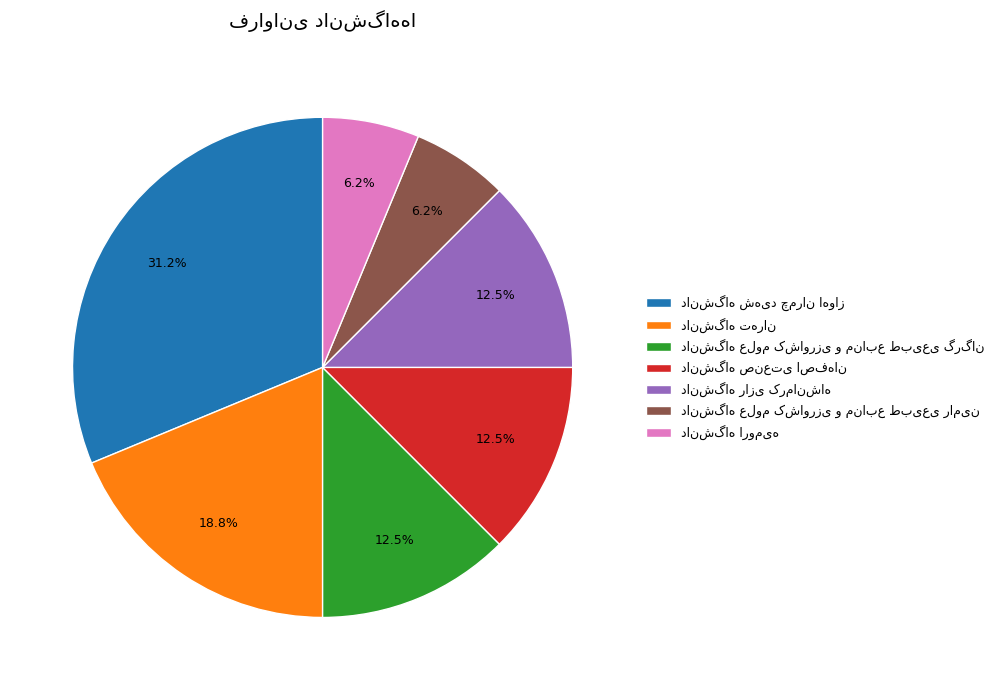

Does any single category account for the majority?

No